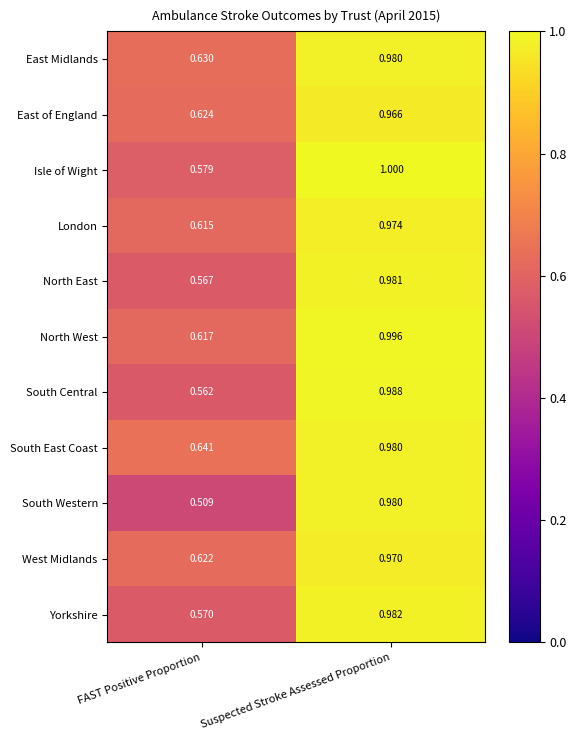

Which series has the largest range (max minus min)?

South Western